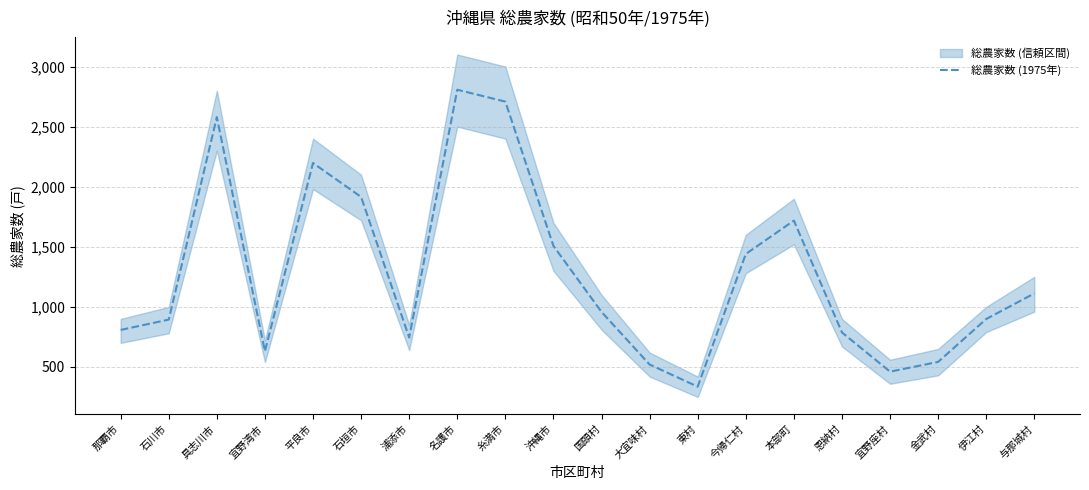

What position from the right is 東村?

8